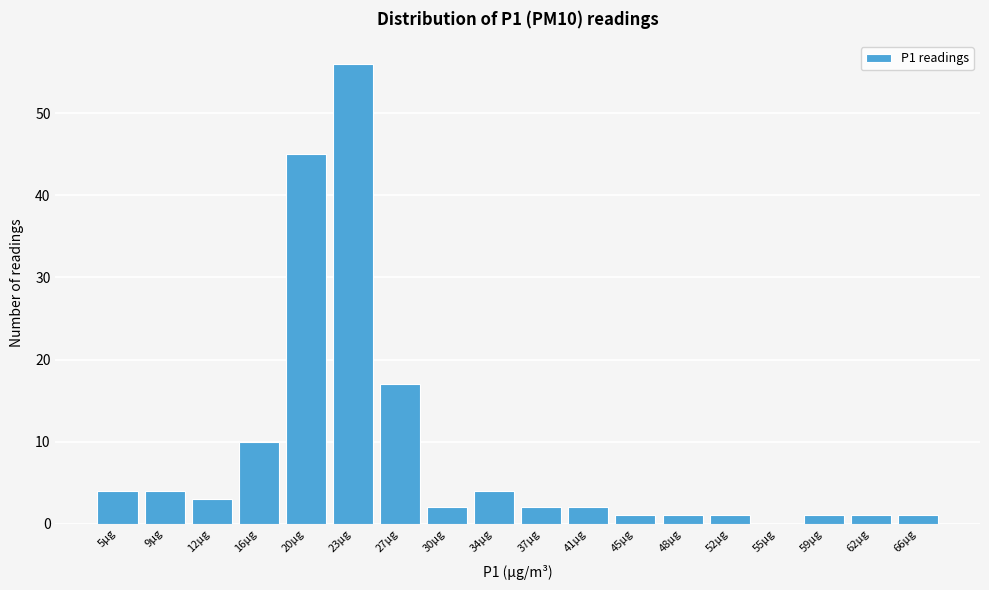

Reading right to left, transcribe all the data shown in this chart.

66µg=1	62µg=1	59µg=1	55µg=0	52µg=1	48µg=1	45µg=1	41µg=2	37µg=2	34µg=4	30µg=2	27µg=17	23µg=56	20µg=45	16µg=10	12µg=3	9µg=4	5µg=4